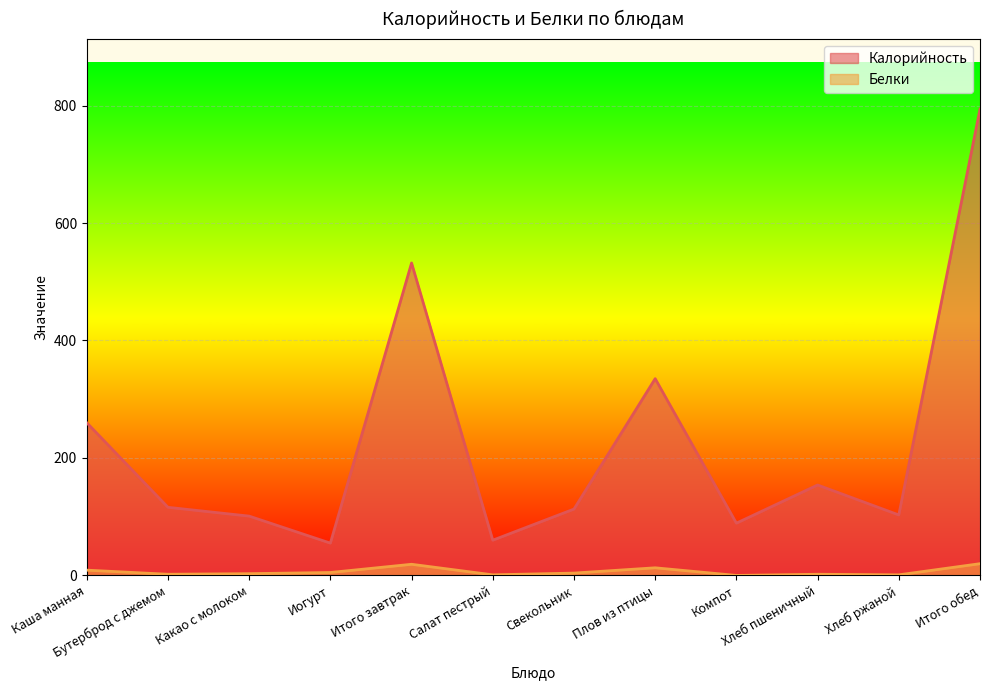

What is the sum of all Белки values?

79